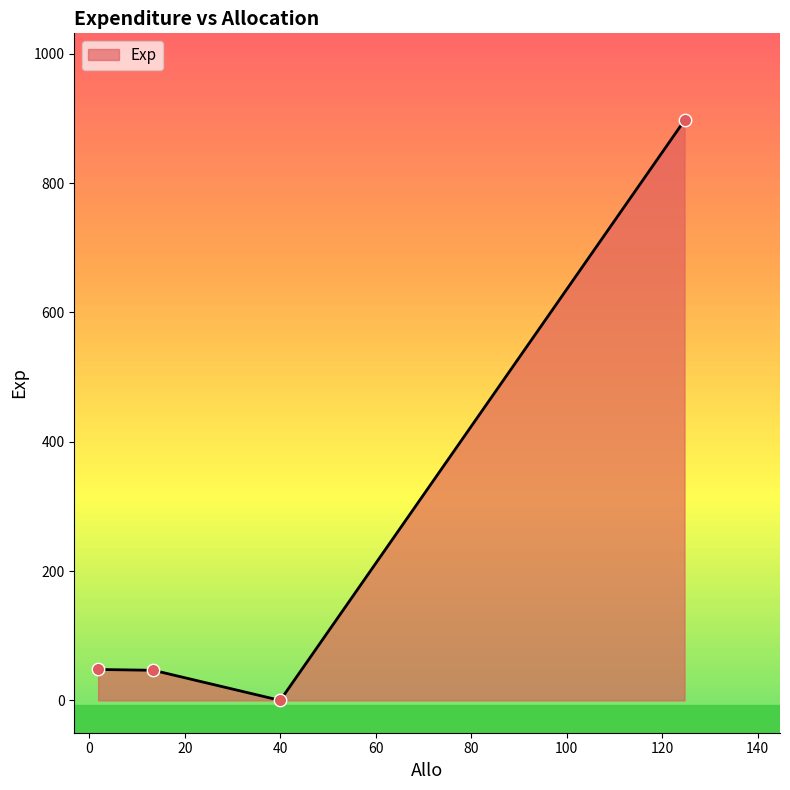

What is the maximum value shown in the chart?

897.1